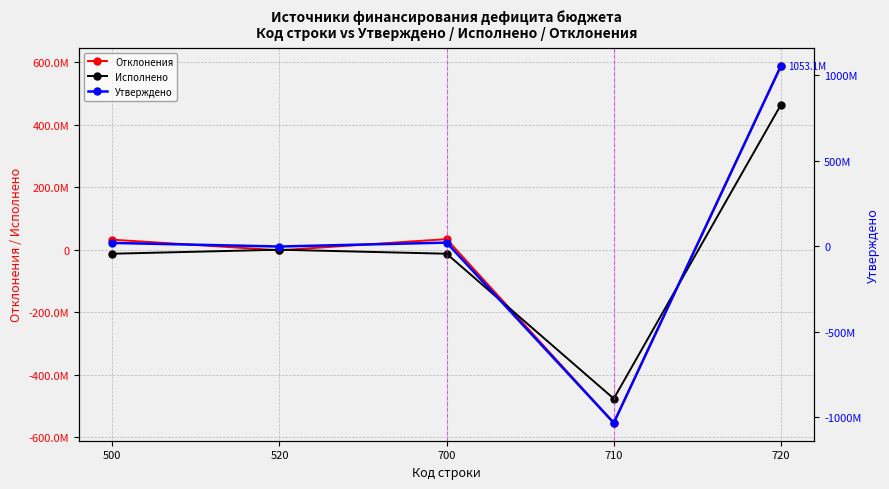

Is the value of Исполнено at 520 greater than the value of Отклонения at 700?

No